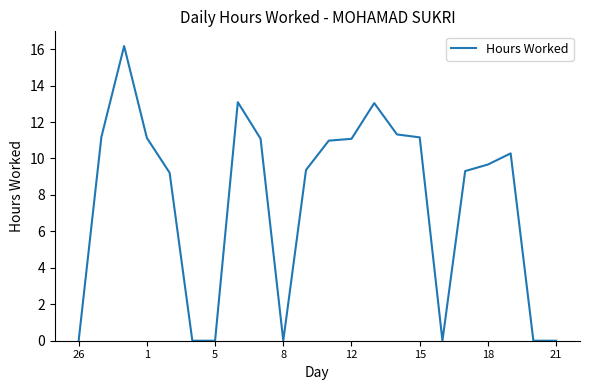

What is the greatest value displayed?

16.2